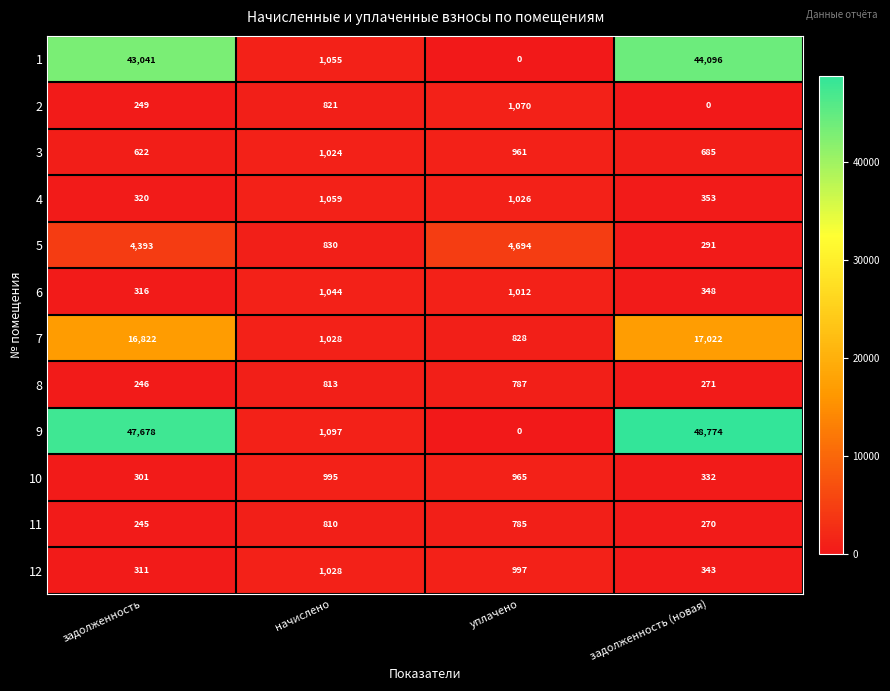

Which series changed the most between начислено and задолженность (новая)?

9